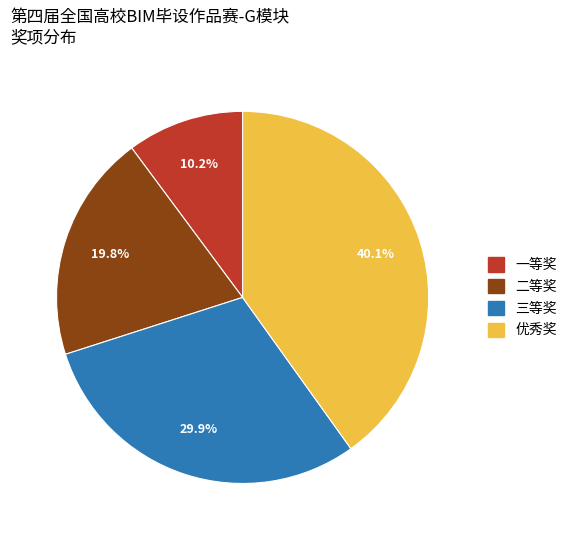

Between 二等奖 and 一等奖, which is larger?

二等奖